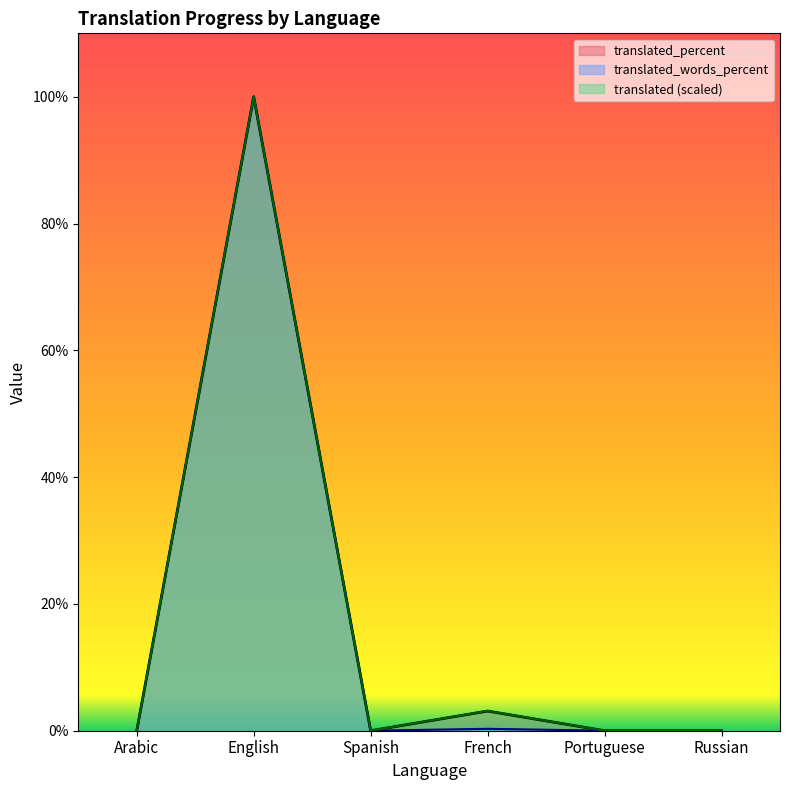

Between Portuguese and Russian, which is larger?

Portuguese